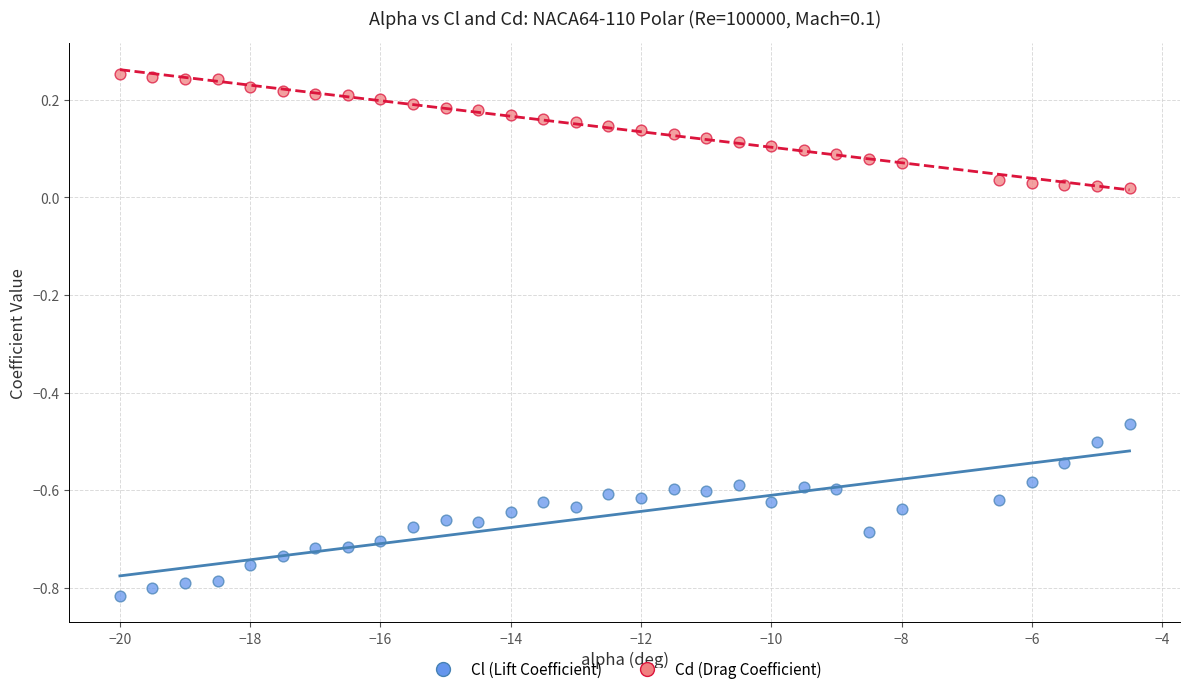

Which series has the widest spread of Y values?

Cl (Lift Coefficient)